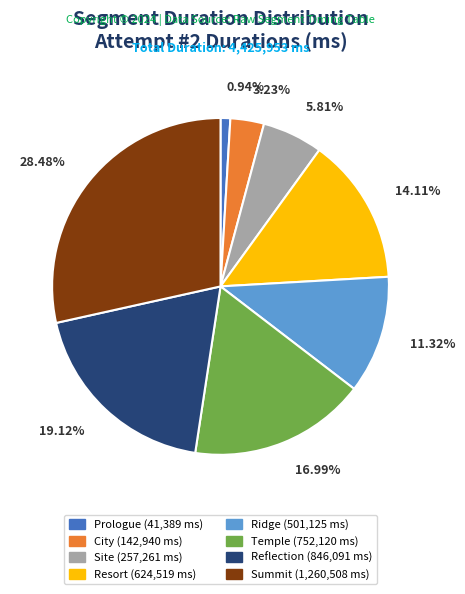

To the nearest percent, what is the combined percentage of Reflection and Resort?

33%